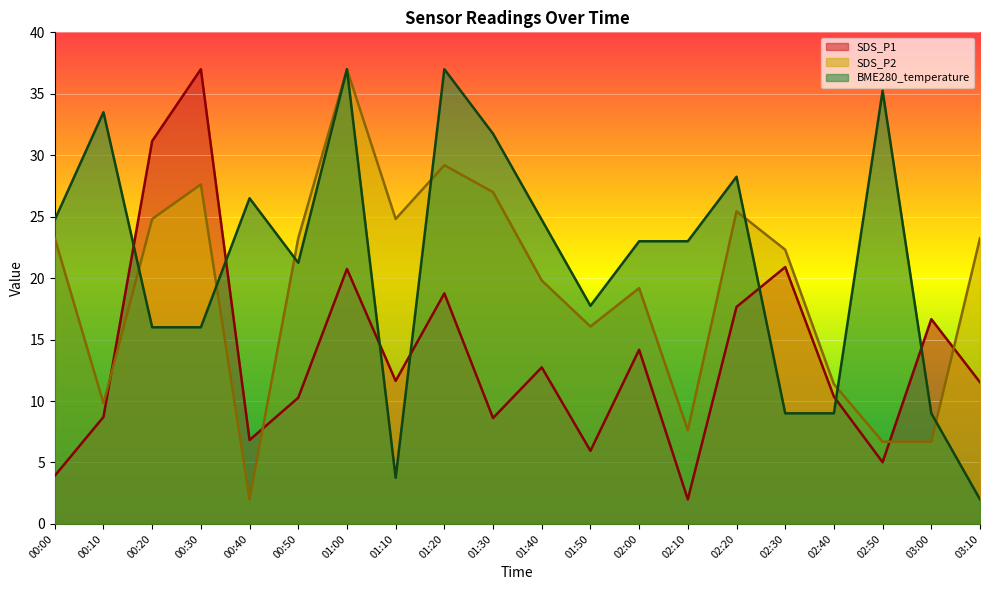

True or false: BME280_temperature and SDS_P1 intersect in this chart.

True